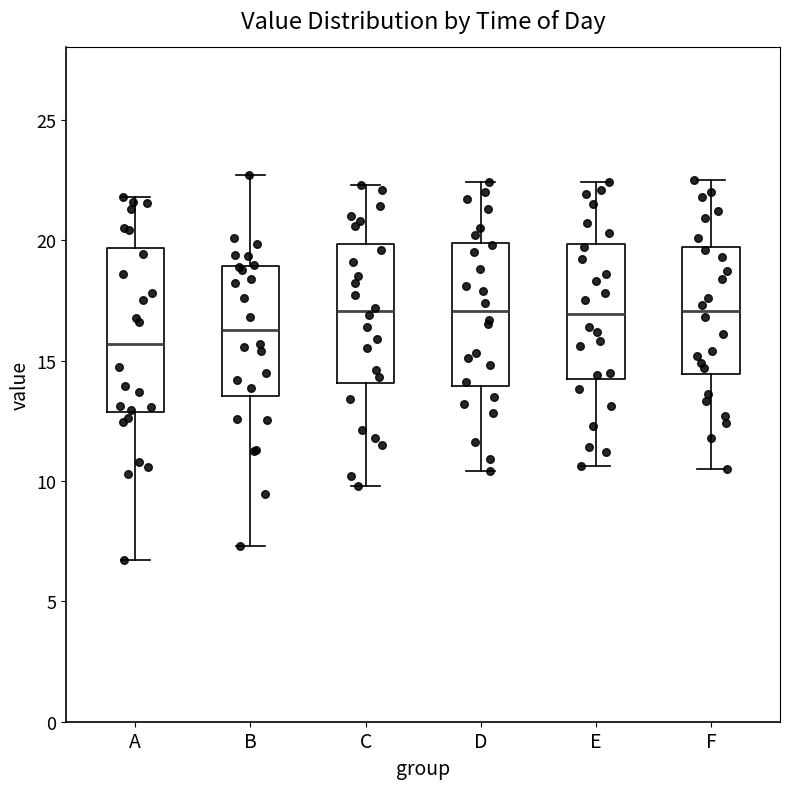

Where does the median line of the box for E sit on the y-axis? The values are not printed on the chart, so give them approximately, as read against the axis.

17.0